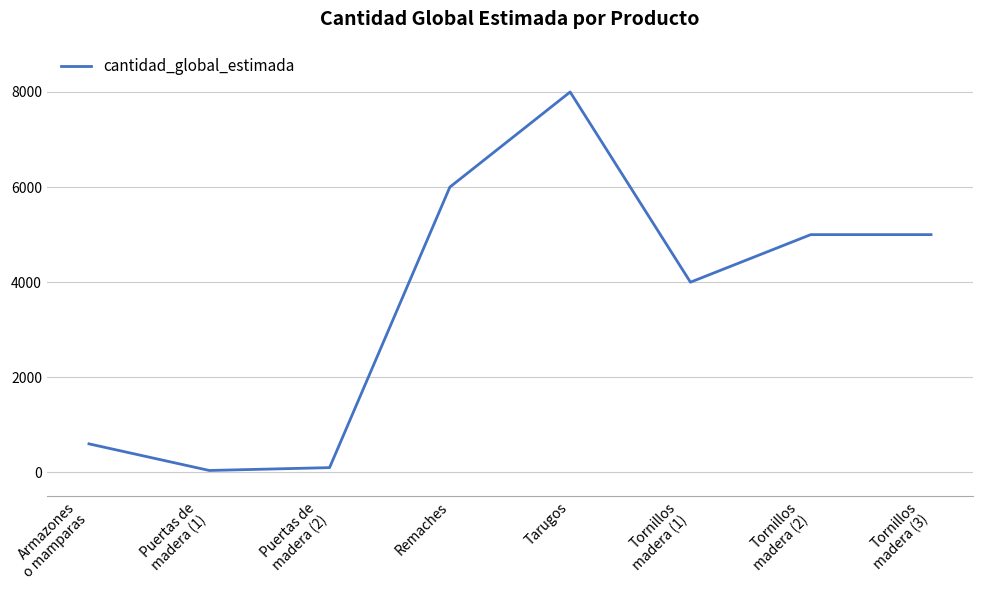

Reading left to right, list all the values displayed in this chart.

600	40	100	6000	8000	4000	5000	5000